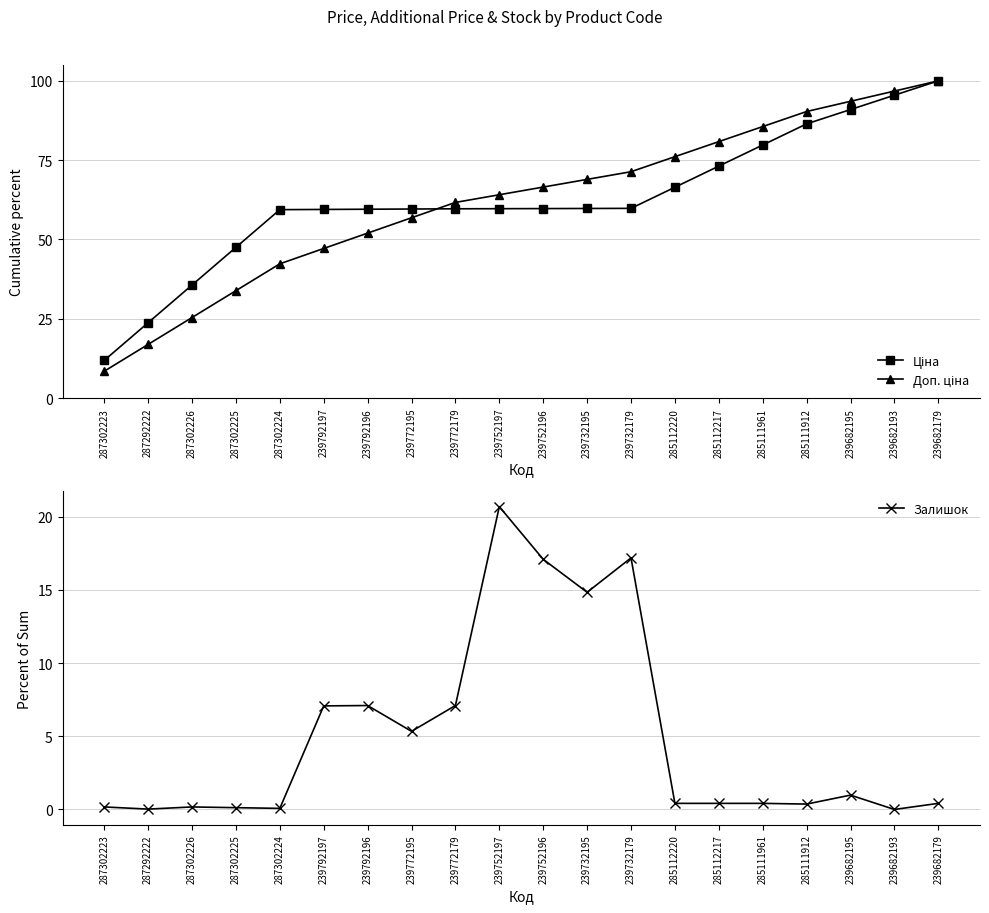

What is the difference between the second highest and minimum values in the Залишок series?

17.2